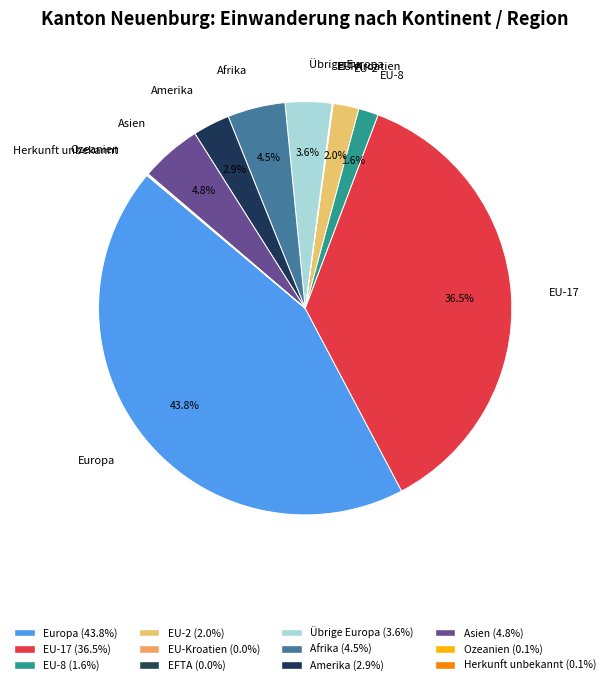

Is the sum of Amerika and Europa greater than half?

No